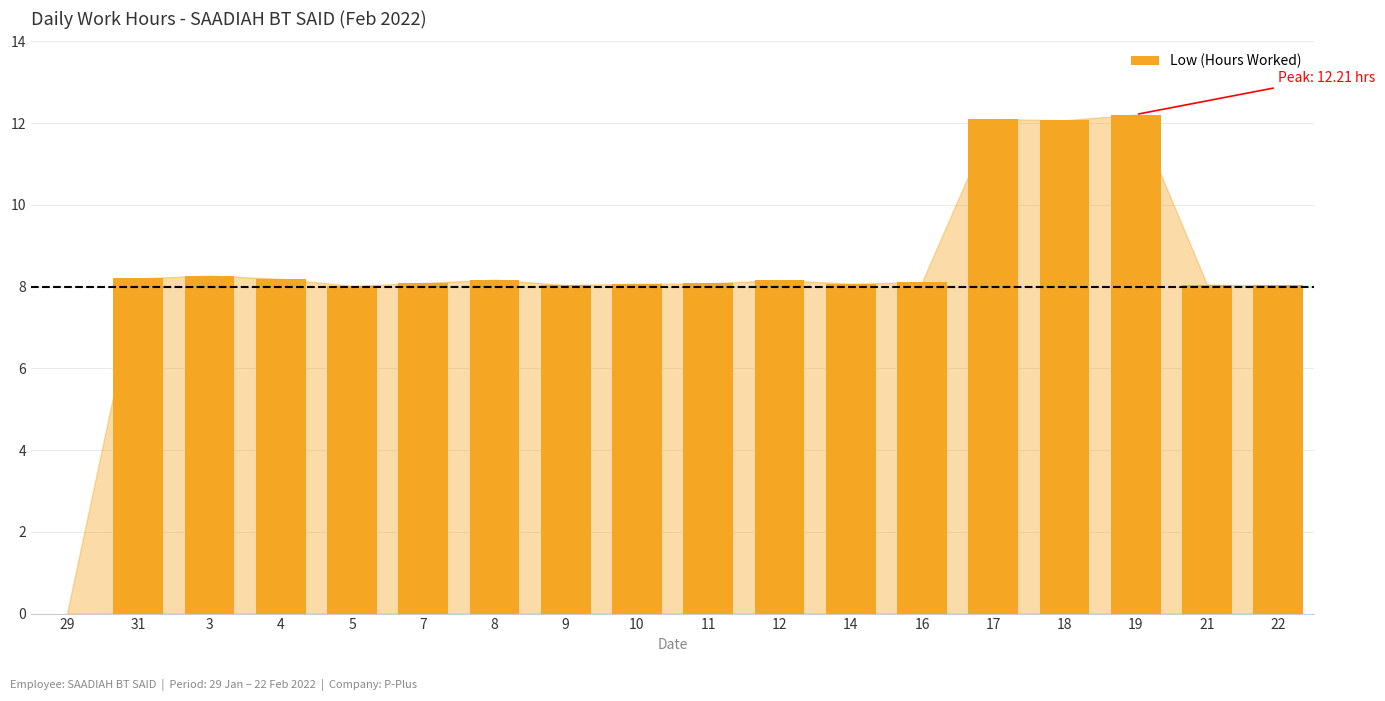

True or false: the data shows 8.2 at 4.

True